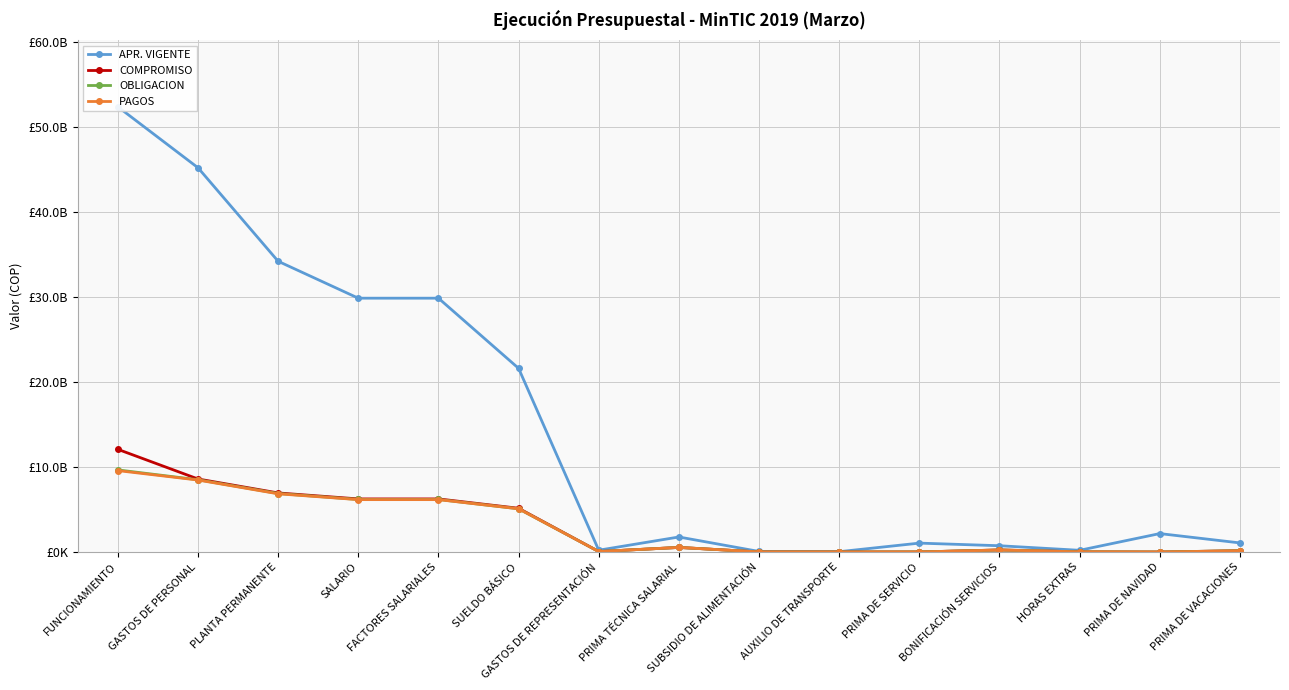

Reading right to left, what are all the values shown in this chart?

APR. VIGENTE: PRIMA DE VACACIONES=1076112597.0	PRIMA DE NAVIDAD=2174461616.0	HORAS EXTRAS=207251805.0	BONIFICACIÓN SERVICIOS=745631349.0	PRIMA DE SERVICIO=1052915513.0	AUXILIO DE TRANSPORTE=44684756.0	SUBSIDIO DE ALIMENTACIÓN=71465053.0	PRIMA TÉCNICA SALARIAL=1774600602.0	GASTOS DE REPRESENTACIÓN=220009504.0	SUELDO BÁSICO=21615992228.0	FACTORES SALARIALES=29869801328.0	SALARIO=29869801328.0	PLANTA PERMANENTE=34211790000.0	GASTOS DE PERSONAL=45215011792.0	FUNCIONAMIENTO=52386766259.0
COMPROMISO: PRIMA DE VACACIONES=163586063.0	PRIMA DE NAVIDAD=4836754.0	HORAS EXTRAS=29173462.0	BONIFICACIÓN SERVICIOS=250307778.0	PRIMA DE SERVICIO=14980810.0	AUXILIO DE TRANSPORTE=11727934.0	SUBSIDIO DE ALIMENTACIÓN=16726770.0	PRIMA TÉCNICA SALARIAL=547191620.0	GASTOS DE REPRESENTACIÓN=62762886.0	SUELDO BÁSICO=5152345376.0	FACTORES SALARIALES=6253639453.0	SALARIO=6253639453.0	PLANTA PERMANENTE=6956173006.0	GASTOS DE PERSONAL=8598094529.0	FUNCIONAMIENTO=12086085200.0
OBLIGACION: PRIMA DE VACACIONES=163586063.0	PRIMA DE NAVIDAD=4836754.0	HORAS EXTRAS=29173462.0	BONIFICACIÓN SERVICIOS=246507935.0	PRIMA DE SERVICIO=14980810.0	AUXILIO DE TRANSPORTE=11727934.0	SUBSIDIO DE ALIMENTACIÓN=16726770.0	PRIMA TÉCNICA SALARIAL=545747174.0	GASTOS DE REPRESENTACIÓN=62762886.0	SUELDO BÁSICO=5091391837.0	FACTORES SALARIALES=6187441625.0	SALARIO=6187441625.0	PLANTA PERMANENTE=6888833252.0	GASTOS DE PERSONAL=8508637106.0	FUNCIONAMIENTO=9666074463.0
PAGOS: PRIMA DE VACACIONES=154346713.0	PRIMA DE NAVIDAD=3814494.0	HORAS EXTRAS=29173462.0	BONIFICACIÓN SERVICIOS=242779290.0	PRIMA DE SERVICIO=10767008.0	AUXILIO DE TRANSPORTE=11727934.0	SUBSIDIO DE ALIMENTACIÓN=16726770.0	PRIMA TÉCNICA SALARIAL=545747174.0	GASTOS DE REPRESENTACIÓN=62762886.0	SUELDO BÁSICO=5091391837.0	FACTORES SALARIALES=6169237568.0	SALARIO=6169237568.0	PLANTA PERMANENTE=6853853238.0	GASTOS DE PERSONAL=8473657092.0	FUNCIONAMIENTO=9584783051.0